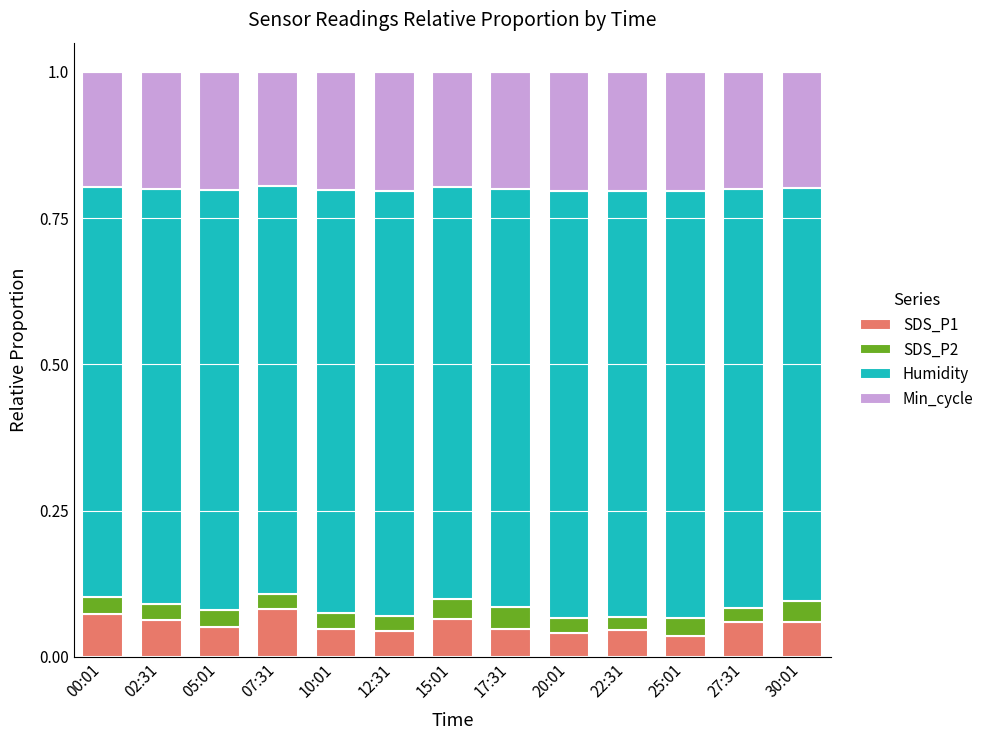

Count the SDS_P1 values in the range 0 to 1.

13